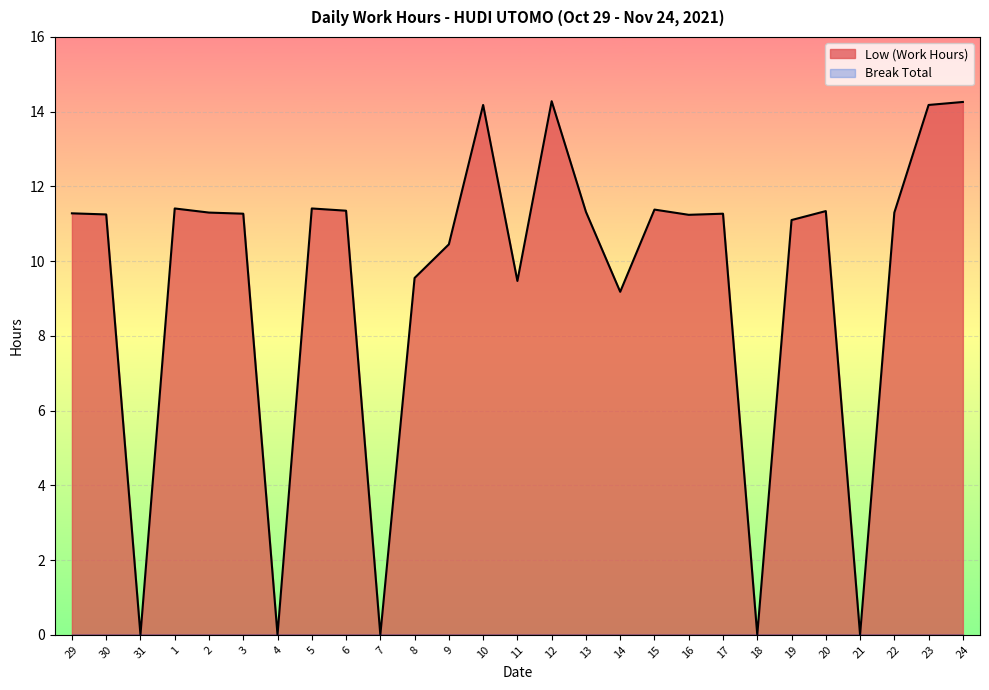

Is the value of Break Total line at 8 greater than the value of Low (Work Hours) line at 31?

No